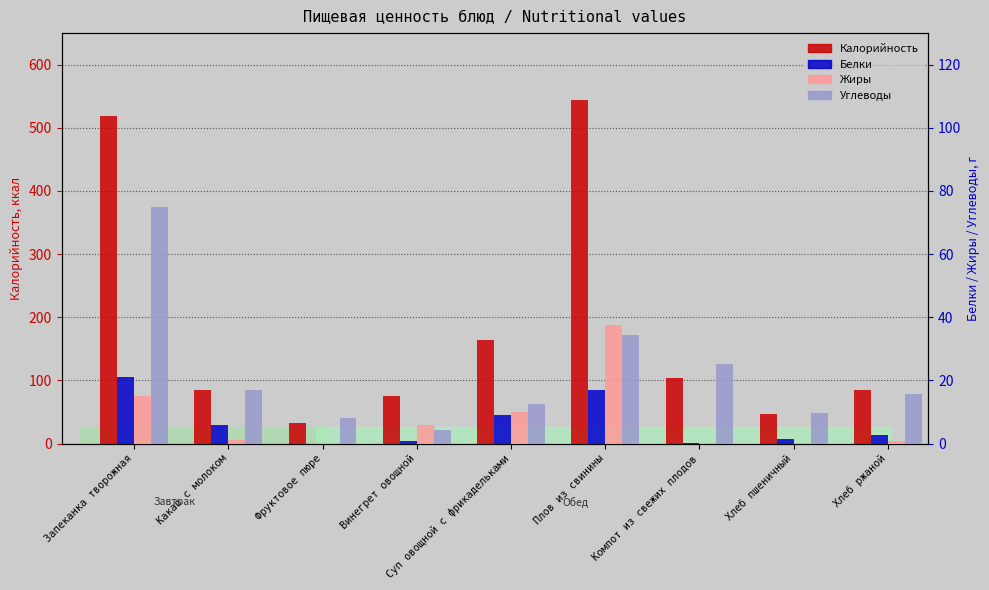

At Хлеб пшеничный, list the series in order from largest to smallest.

Калорийность, Углеводы, Белки, Жиры